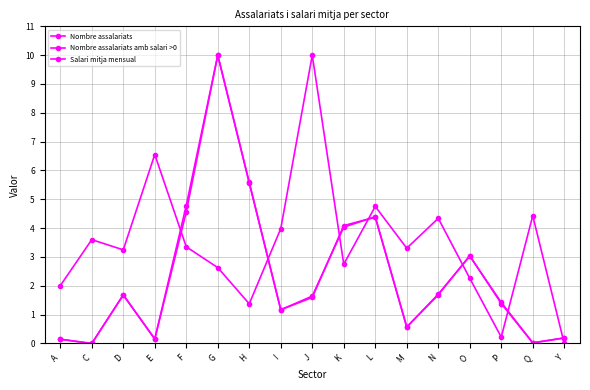

In Nombre assalariats amb salari >0, how many points are higher than both neighbors (excluding endpoints)?

4